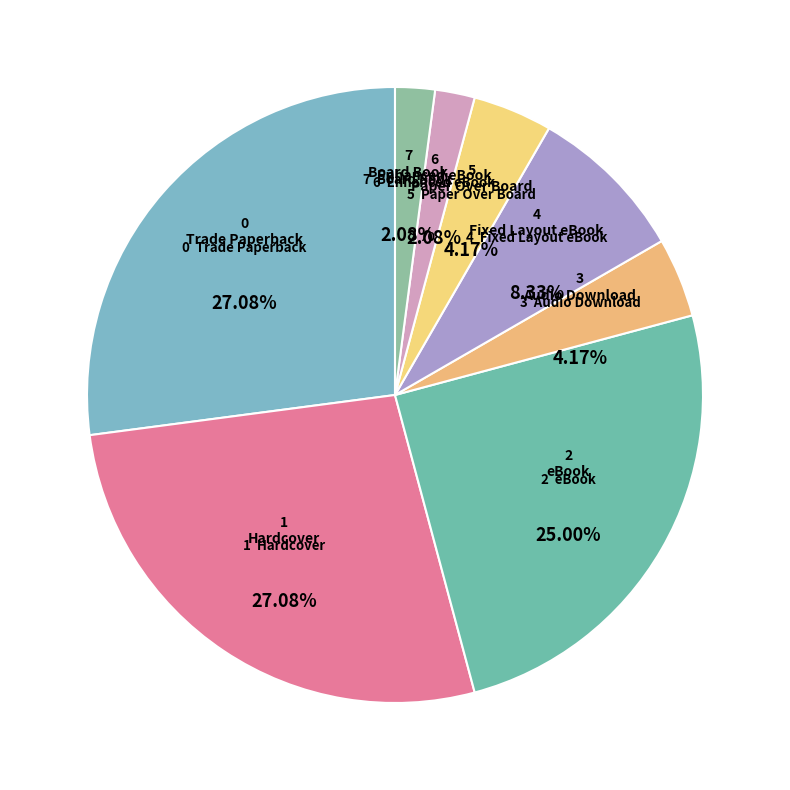

What percentage do Paper Over Board and Trade Paperback together represent?

31.2%